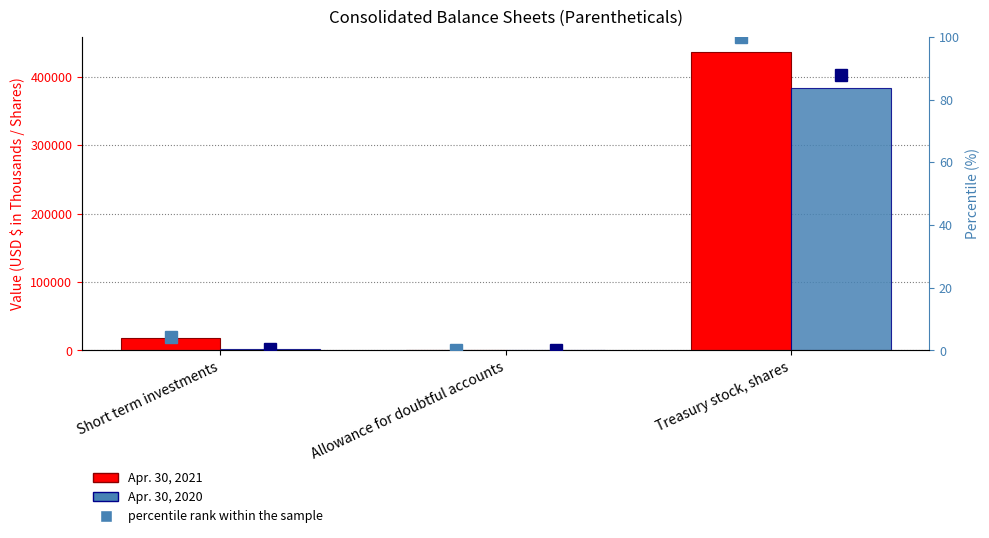

At which category is the sum across all series the highest?

Treasury stock, shares